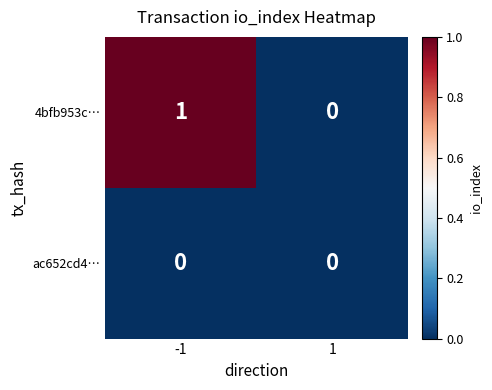

Reading left to right, extract all data points from this chart.

4bfb953c…: -1=1	1=0
ac652cd4…: -1=0	1=0